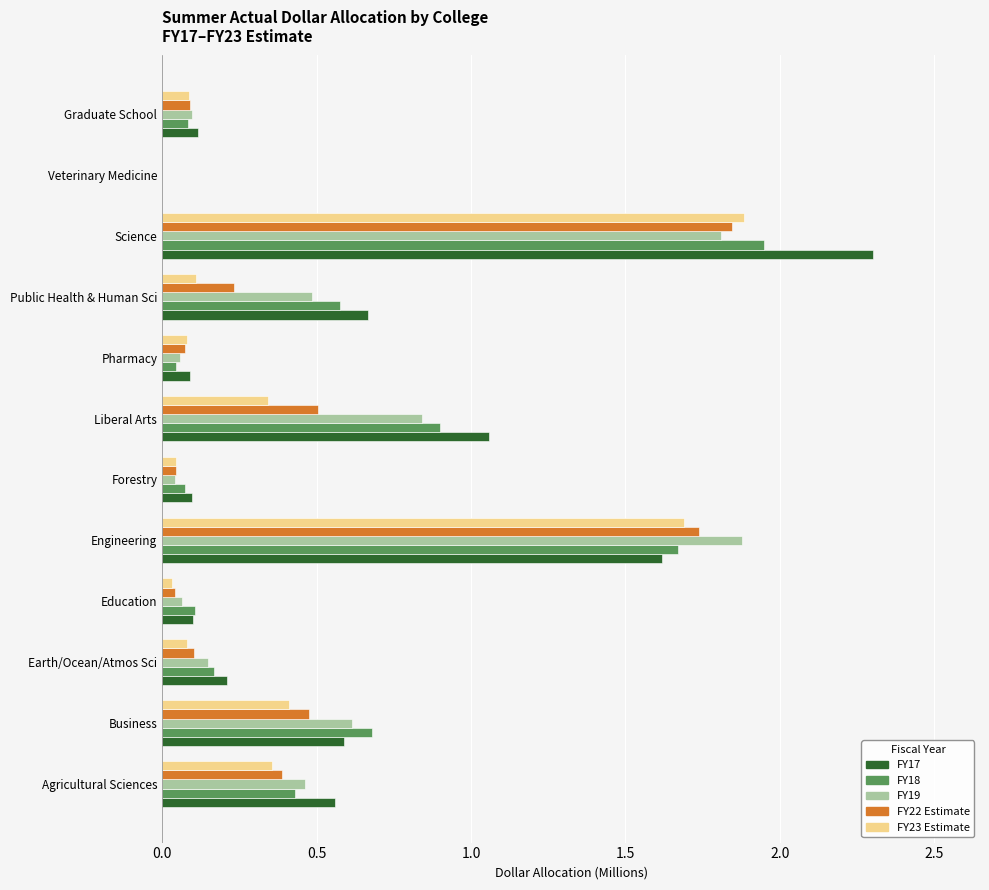

What is the total value across all series at Science?

9.8